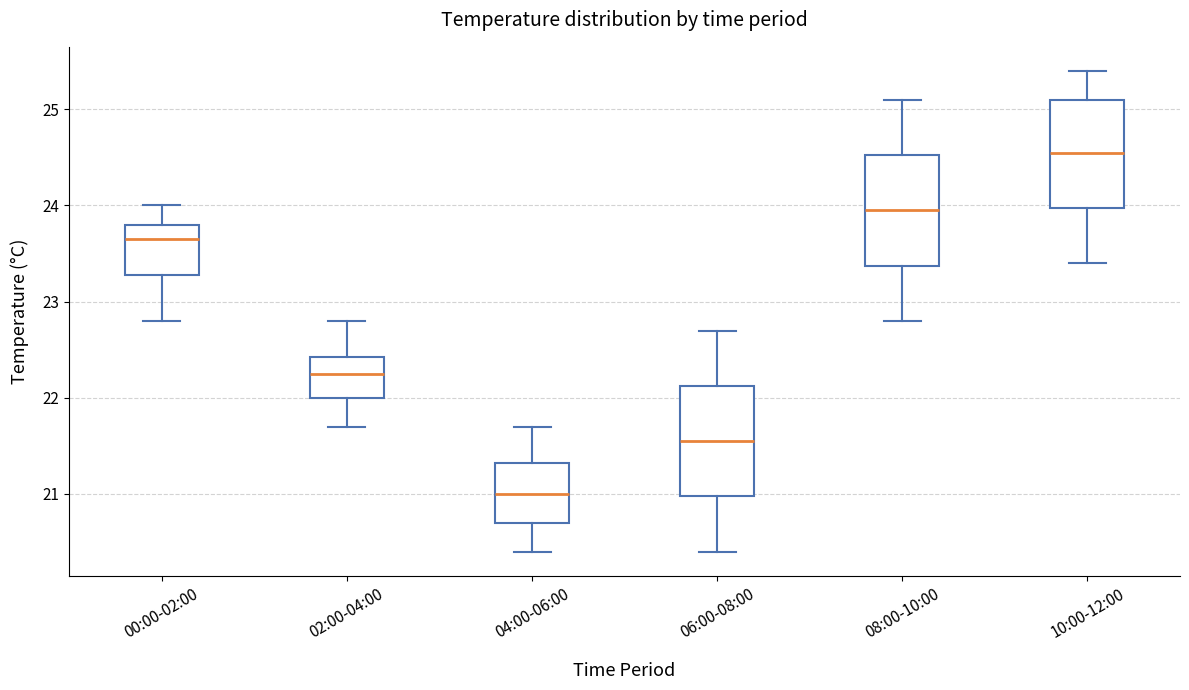

Which box has the lowest median line?

04:00-06:00